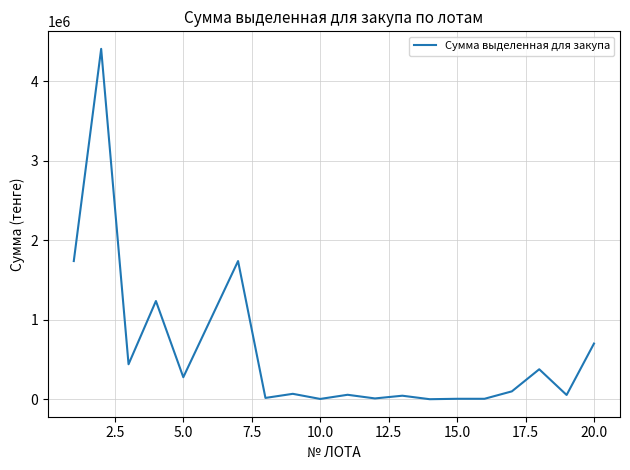

What is the maximum value shown in the chart?

4410000.0